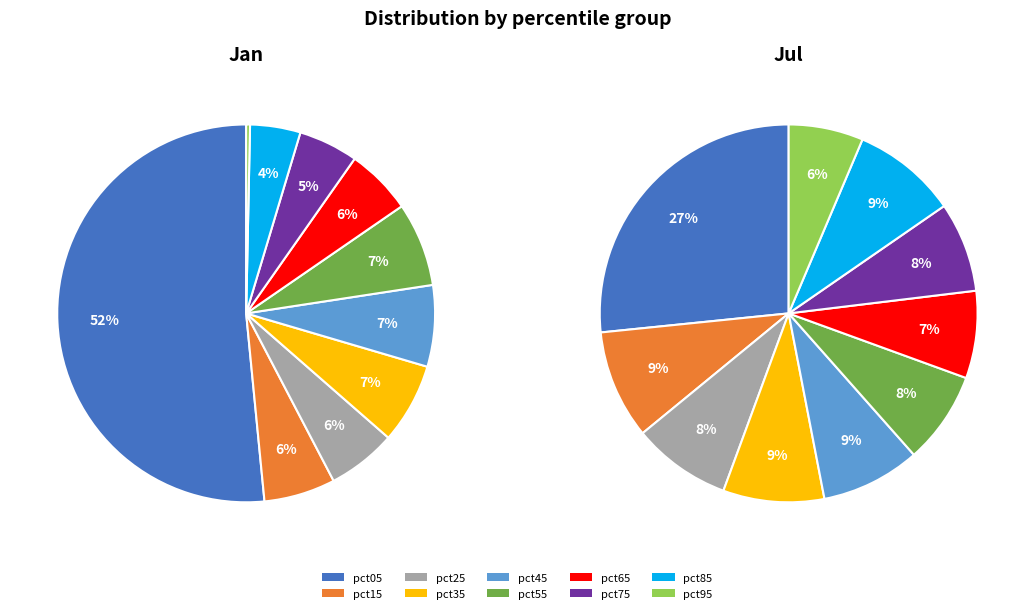

Combined, do pct75 and pct85 account for over 50%?

No